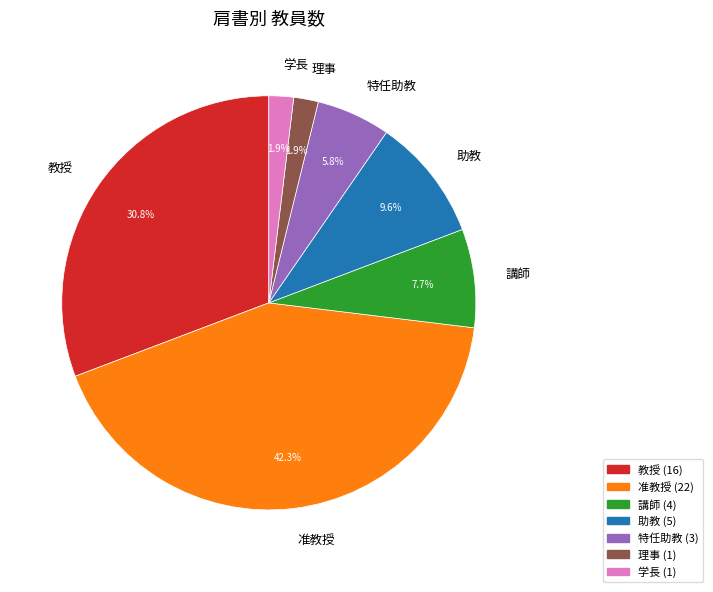

To the nearest percent, what is the average slice percentage?

14%